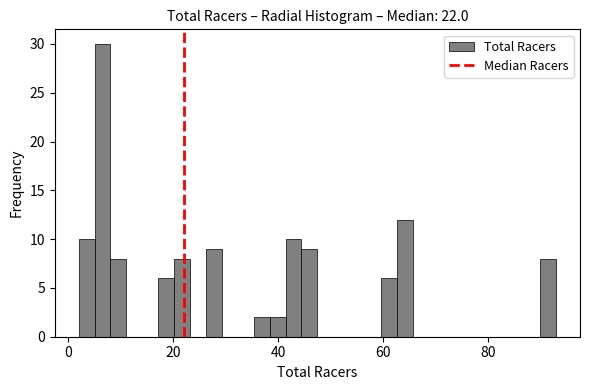

Read against the x-axis, roughly where is the centre of the tallest bar?

6